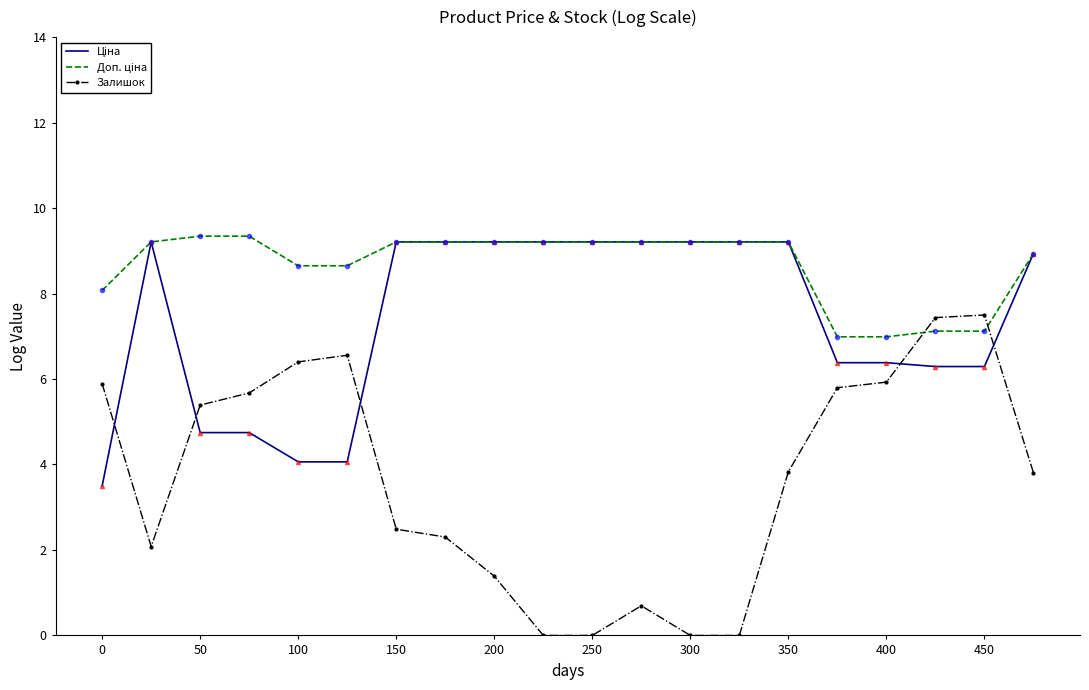

What is the highest value of the Залишок series?

7.5